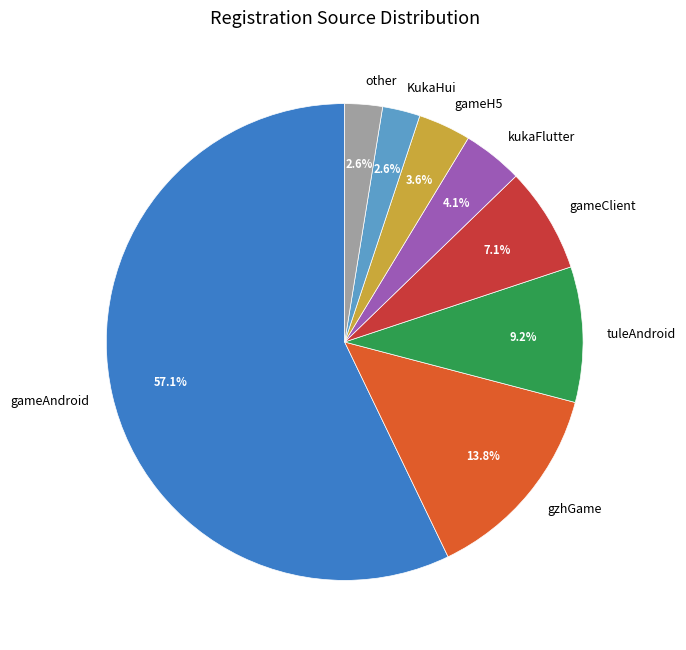

How many segments does this pie chart have?

8